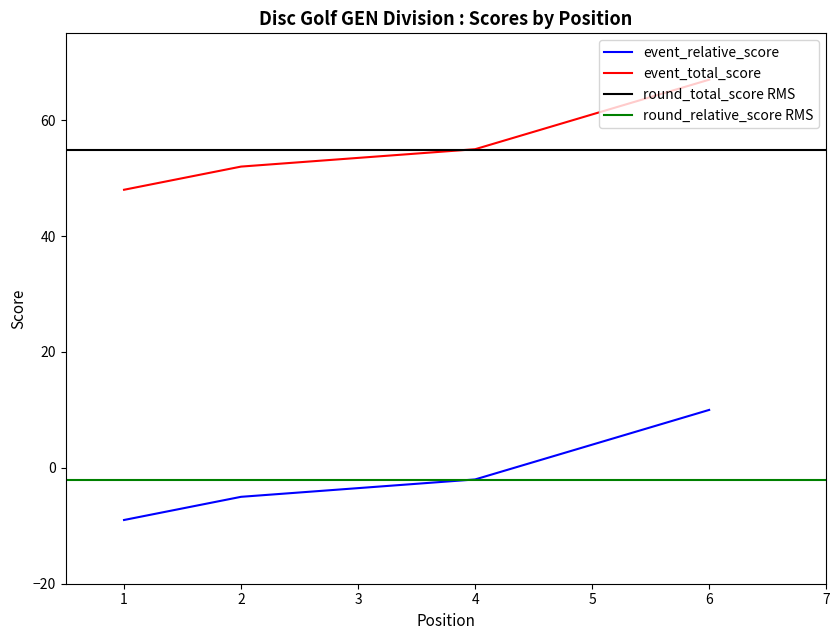

Is it true that event_total_score equals 18 at 2?

False